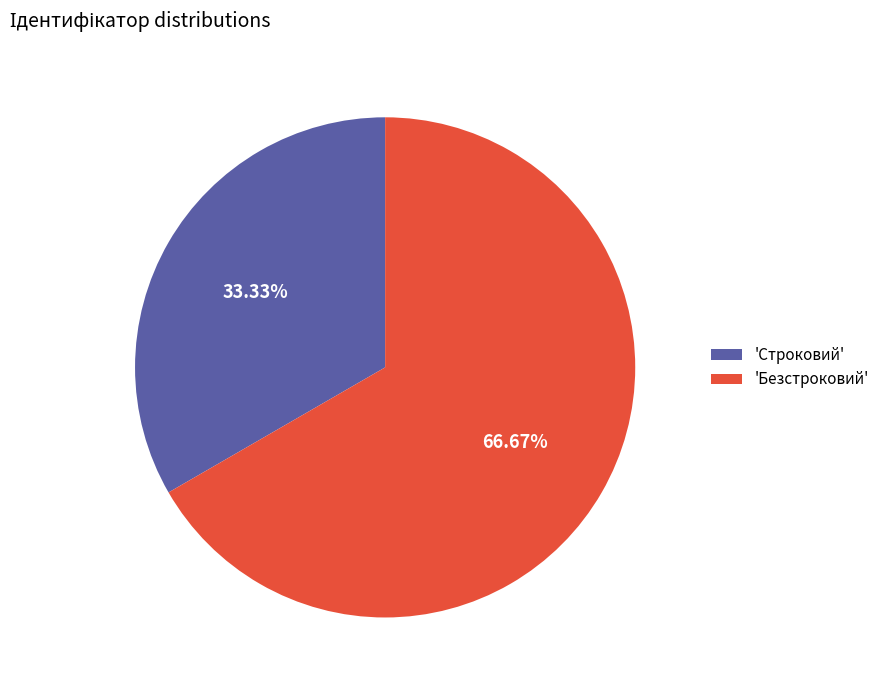

Which category has the biggest portion of the pie?

'Безстроковий'